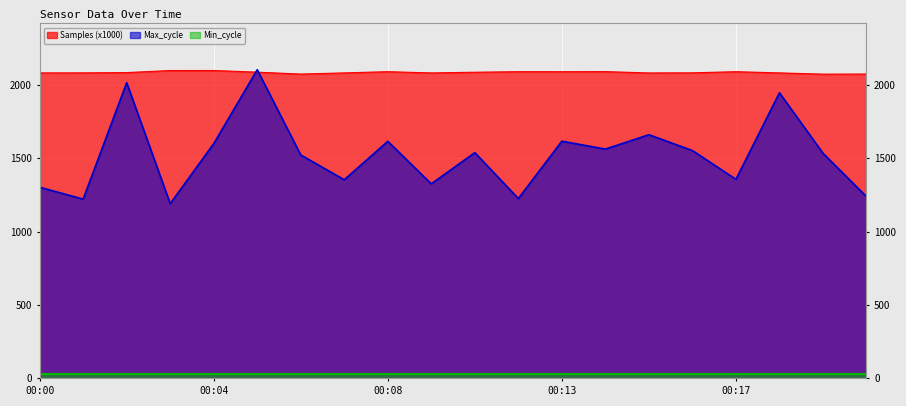

What is the minimum value for Samples?

2074.0